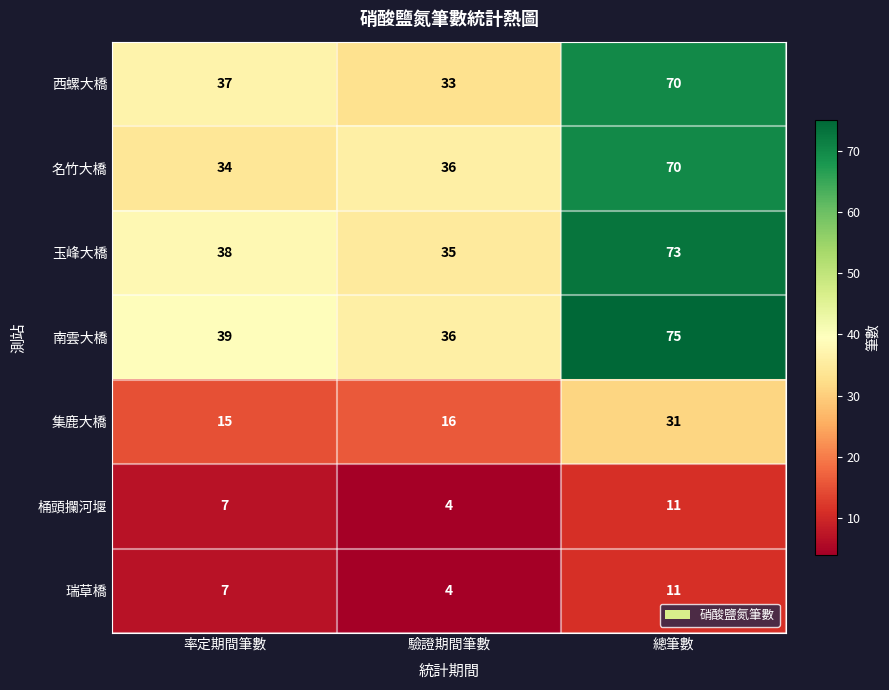

Between 率定期間筆數 and 驗證期間筆數, which series saw the biggest shift?

西螺大橋